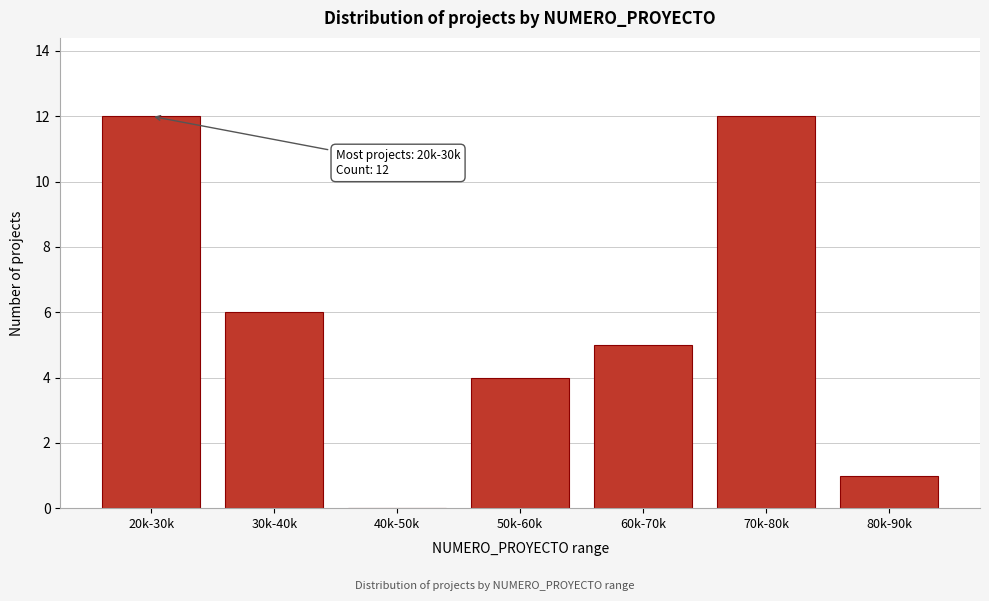

Reading left to right, extract all data points from this chart.

20k-30k=12	30k-40k=6	40k-50k=0	50k-60k=4	60k-70k=5	70k-80k=12	80k-90k=1